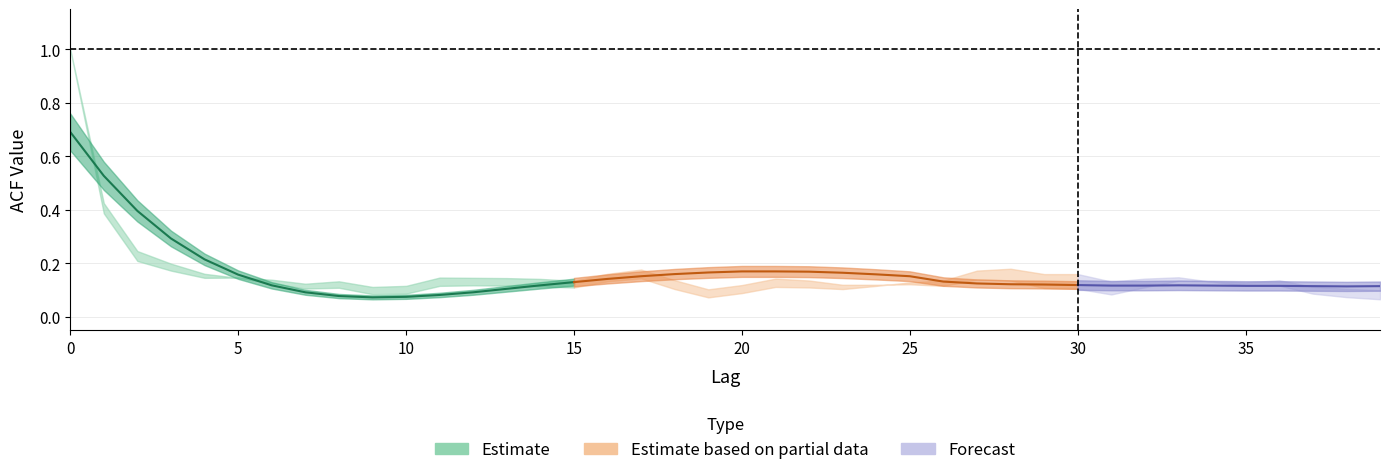

How many distinct data groups are displayed?

3